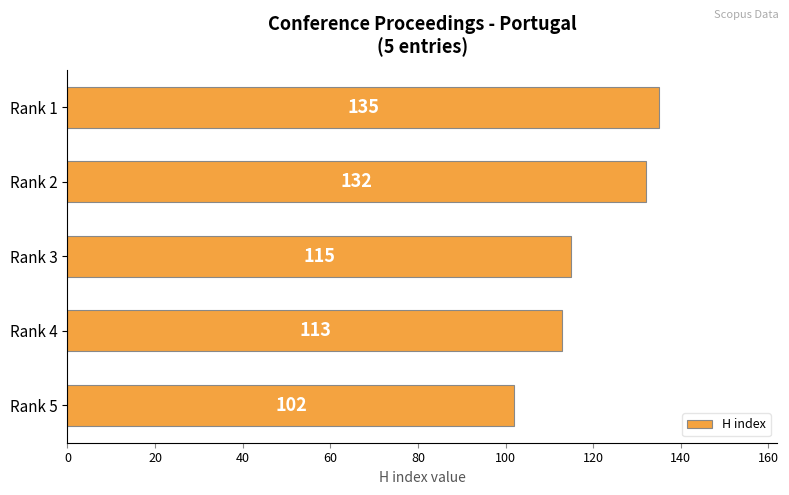

Reading top to bottom, what are all the values shown in this chart?

135	132	115	113	102